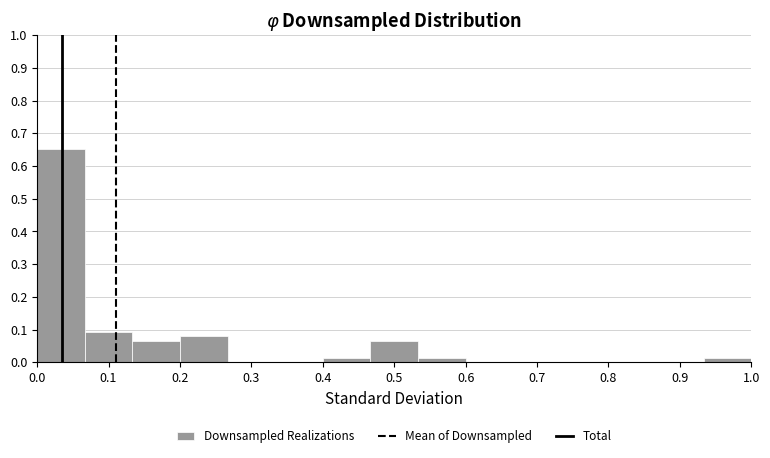

Reading left to right, list every bar in this chart as the range it spans on the x-axis followed by its height. Neither the bar edges nor the heights are printed on the chart, so give them approximately, as read against the axes.

0.00 to 0.07: 0.65
0.07 to 0.13: 0.09
0.13 to 0.20: 0.07
0.20 to 0.27: 0.08
0.27 to 0.33: 0
0.33 to 0.40: 0
0.40 to 0.47: 0.01
0.47 to 0.53: 0.07
0.53 to 0.60: 0.01
0.60 to 0.67: 0
0.67 to 0.73: 0
0.73 to 0.80: 0
0.80 to 0.87: 0
0.87 to 0.93: 0
0.93 to 1.00: 0.01